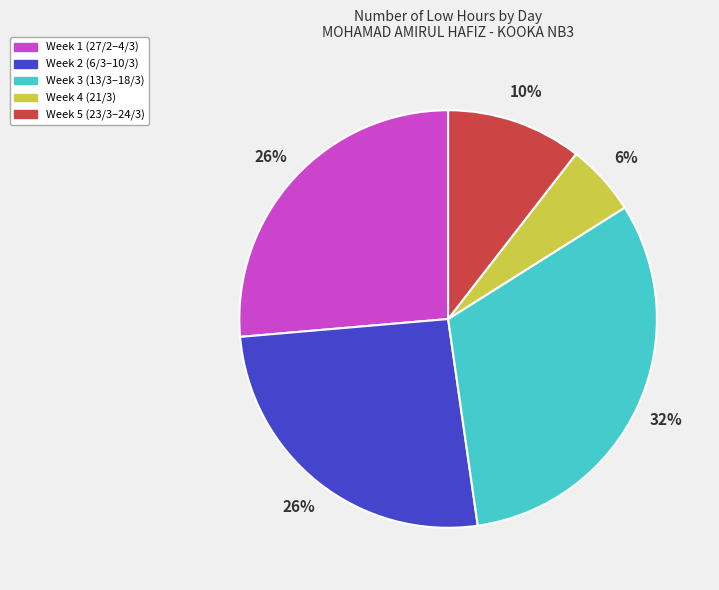

To the nearest percent, what is the average slice percentage?

20%